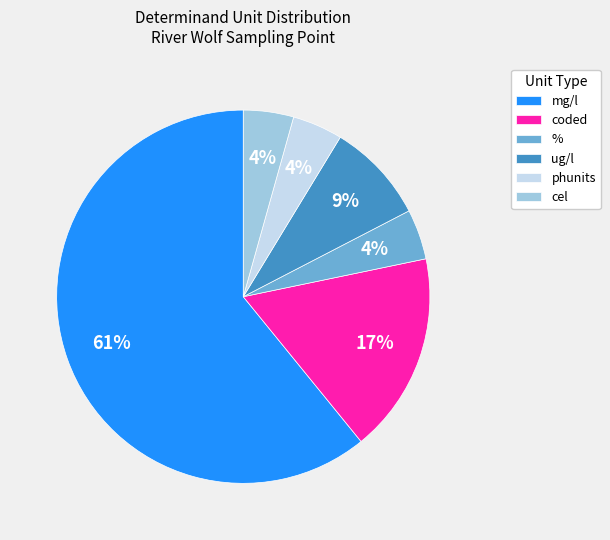

Which category has the biggest portion of the pie?

mg/l